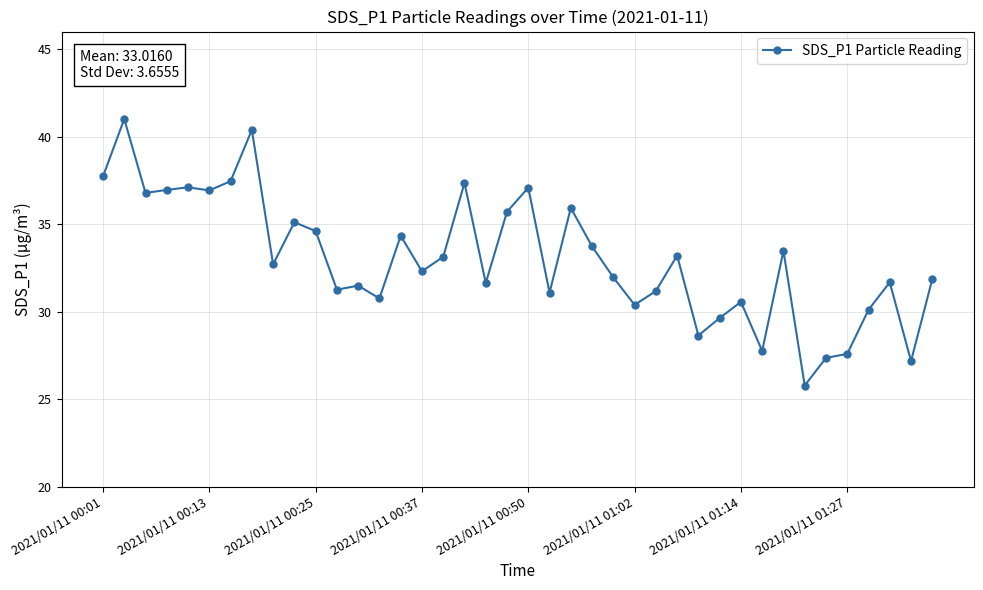

What is the smallest value displayed?

25.8